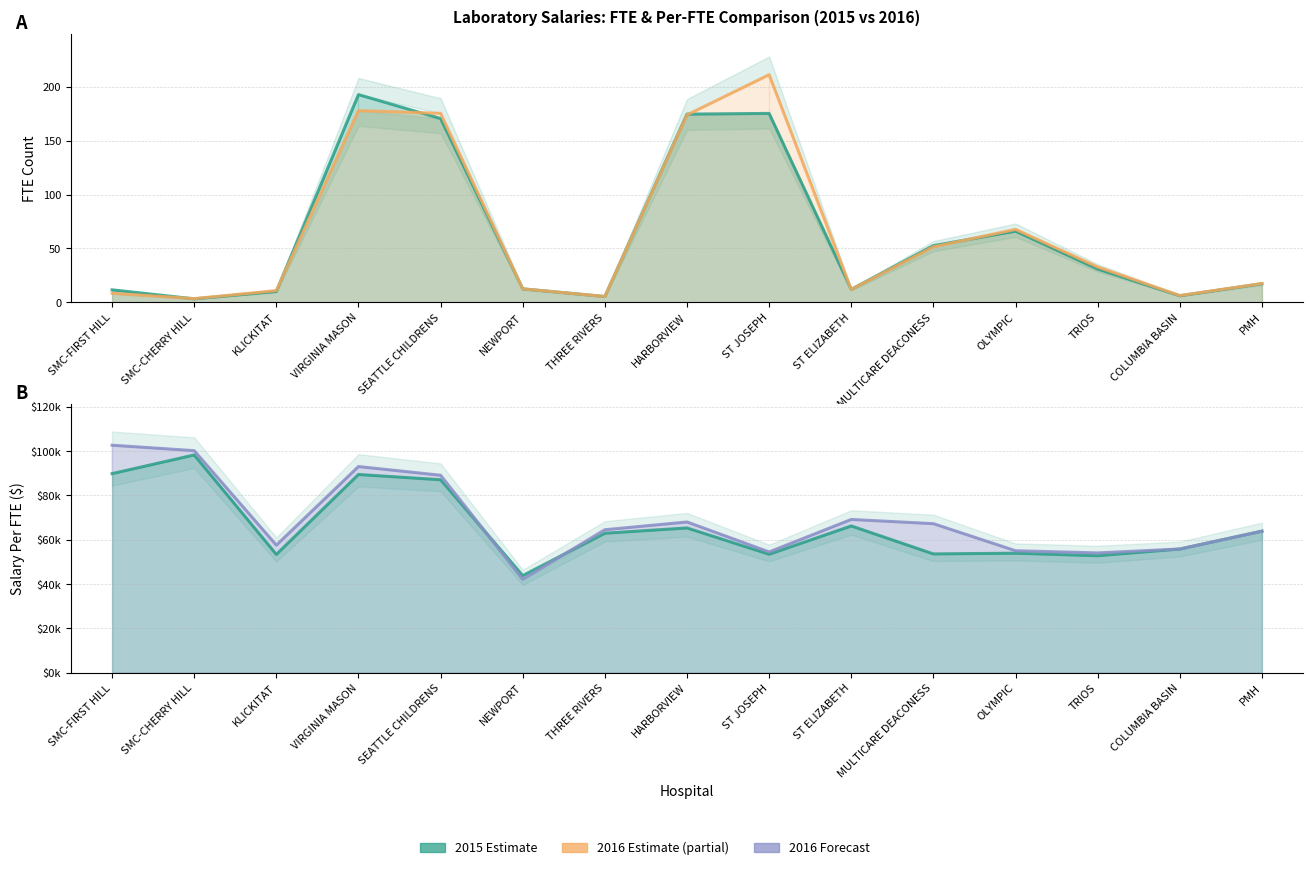

What value does the 2016 Per FTE ($) series have at ST JOSEPH?

54508.9